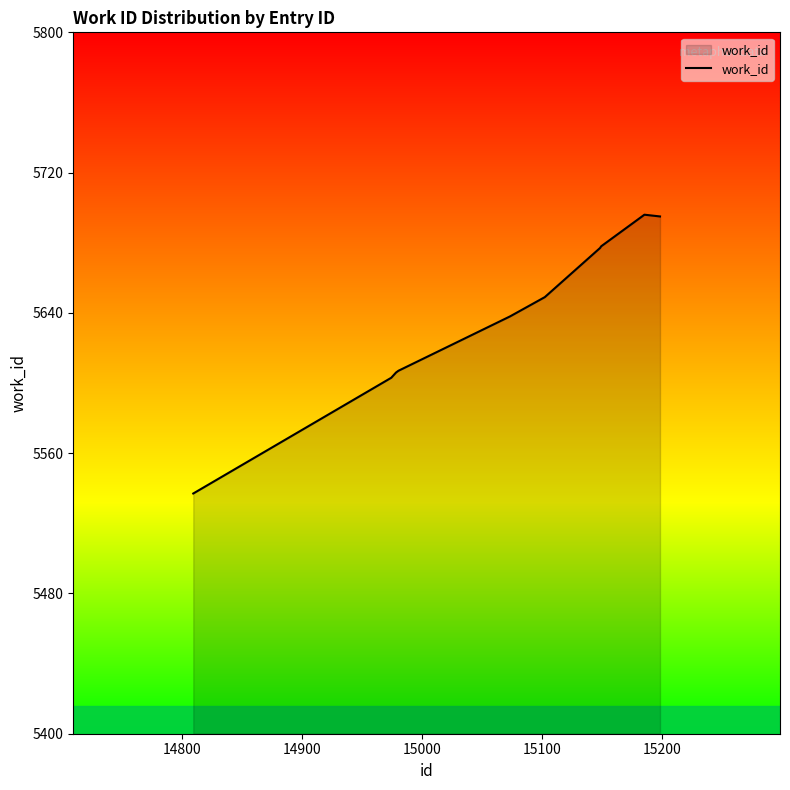

What is the maximum value shown in the chart?

5696